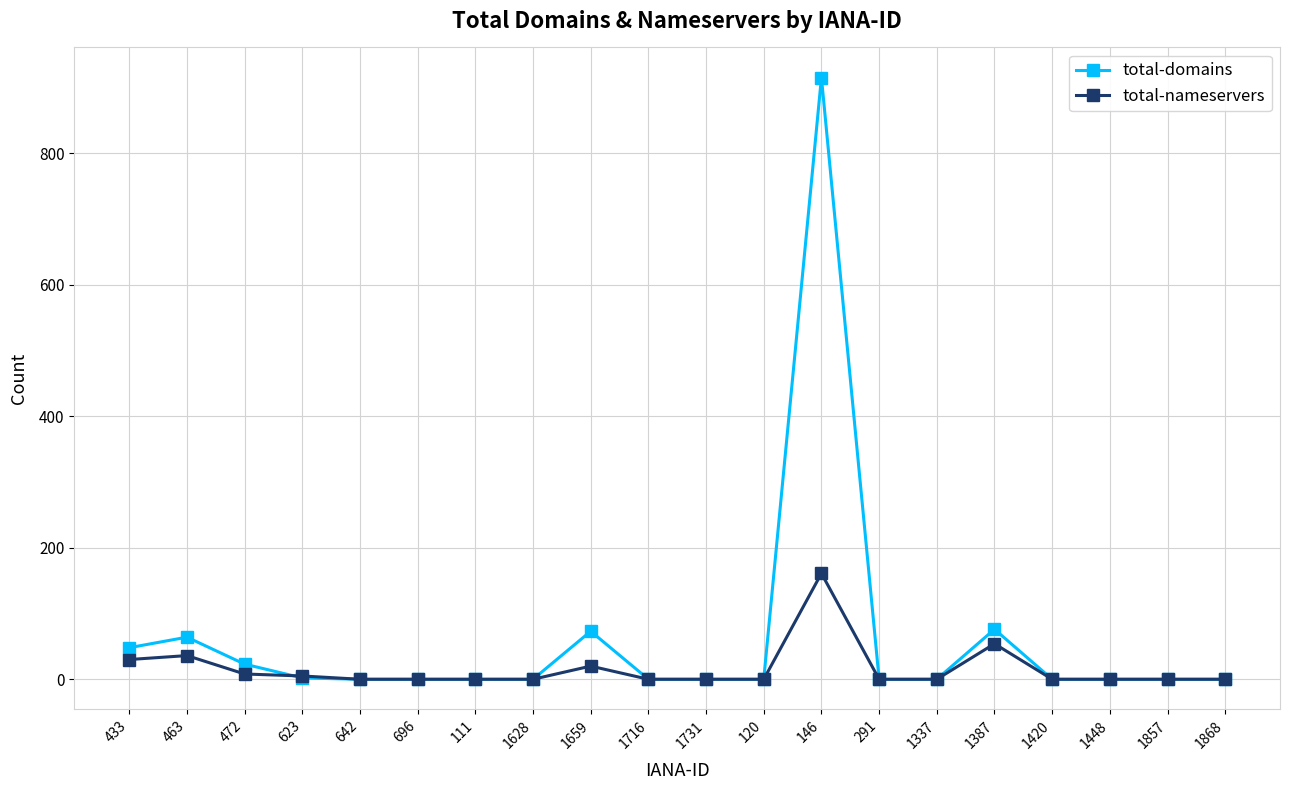

Rank the series by their maximum value, from lowest to highest.

total-nameservers, total-domains